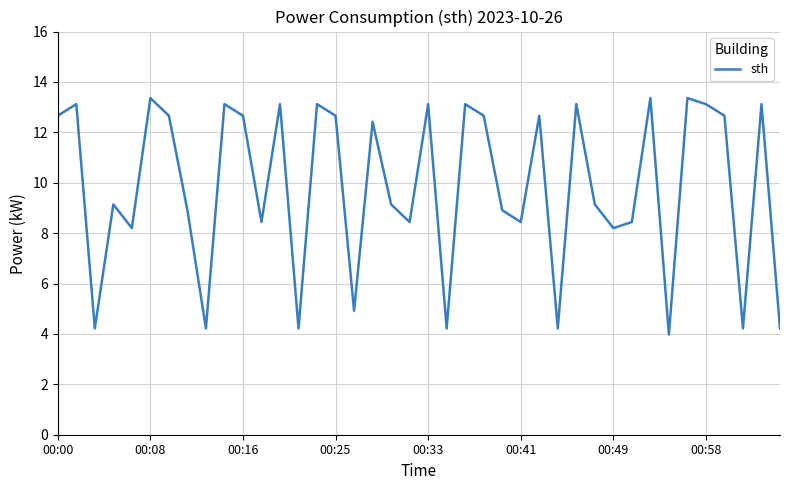

What is the difference between the maximum and minimum values?

9.4